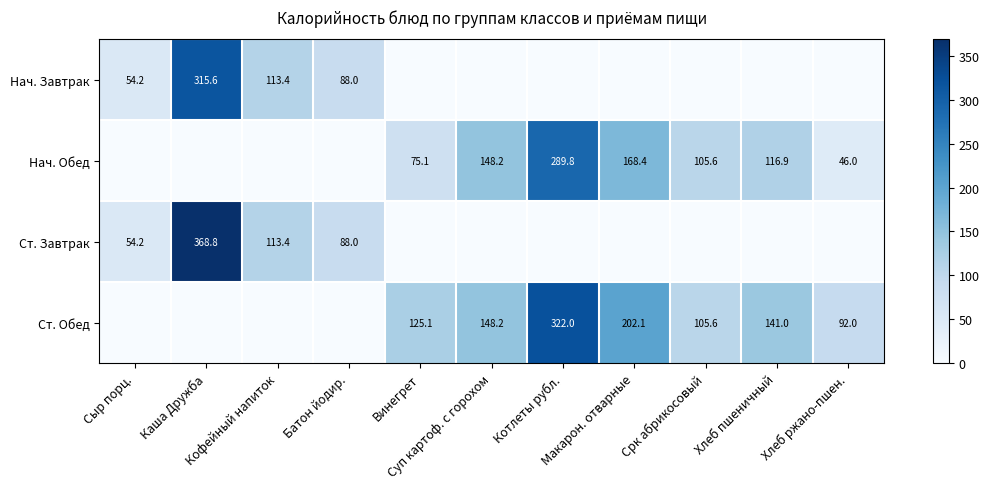

What is the difference between the maximum and minimum values in the Ст. Завтрак series?

368.8